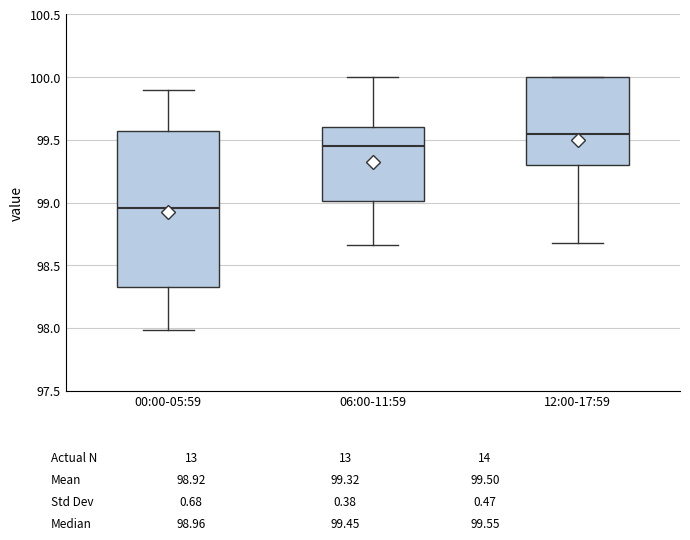

Where is the lower edge of the box for 00:00-05:59 on the y-axis? The values are not printed on the chart, so give them approximately, as read against the axis.

98.35